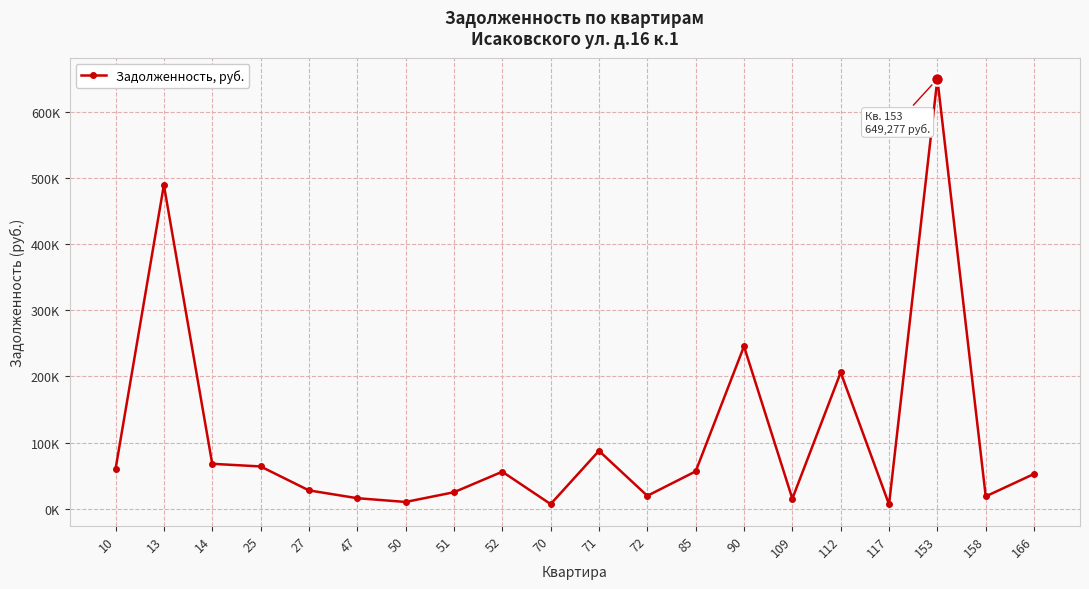

What is the difference between the maximum and minimum values?

642526.4